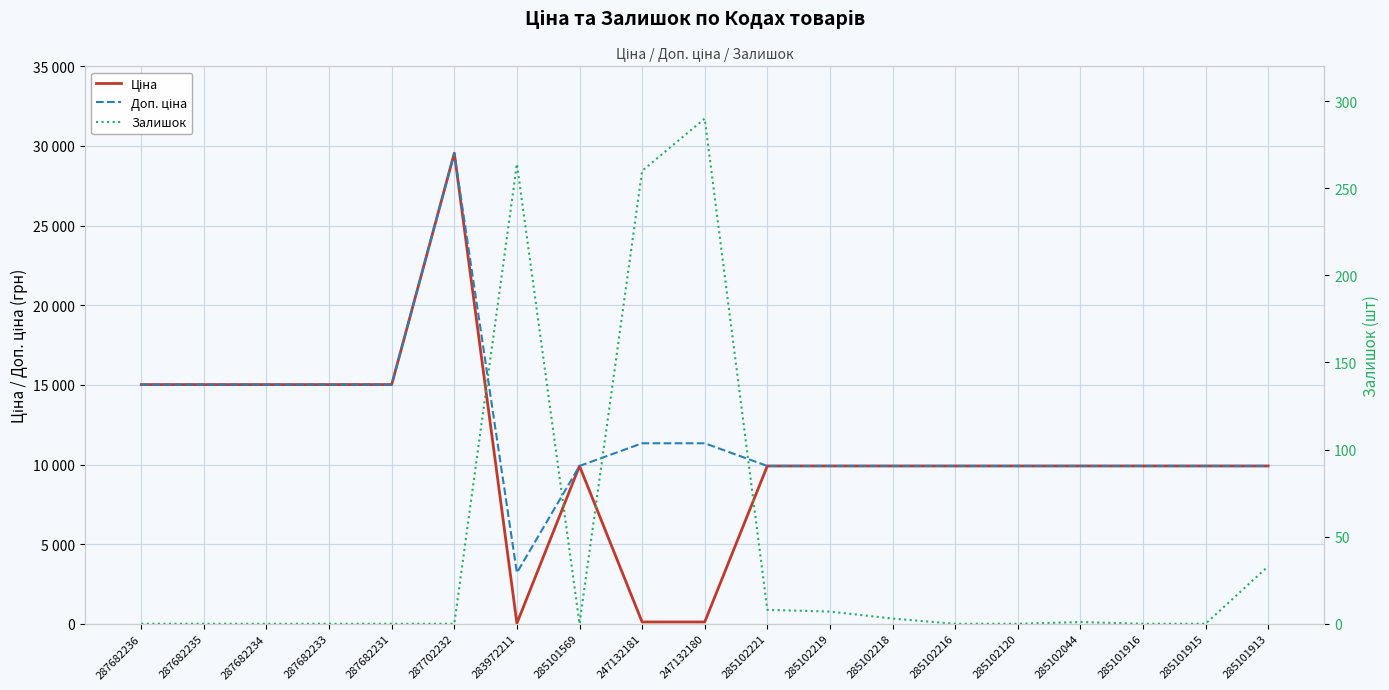

Which series has the widest spread of values?

Ціна